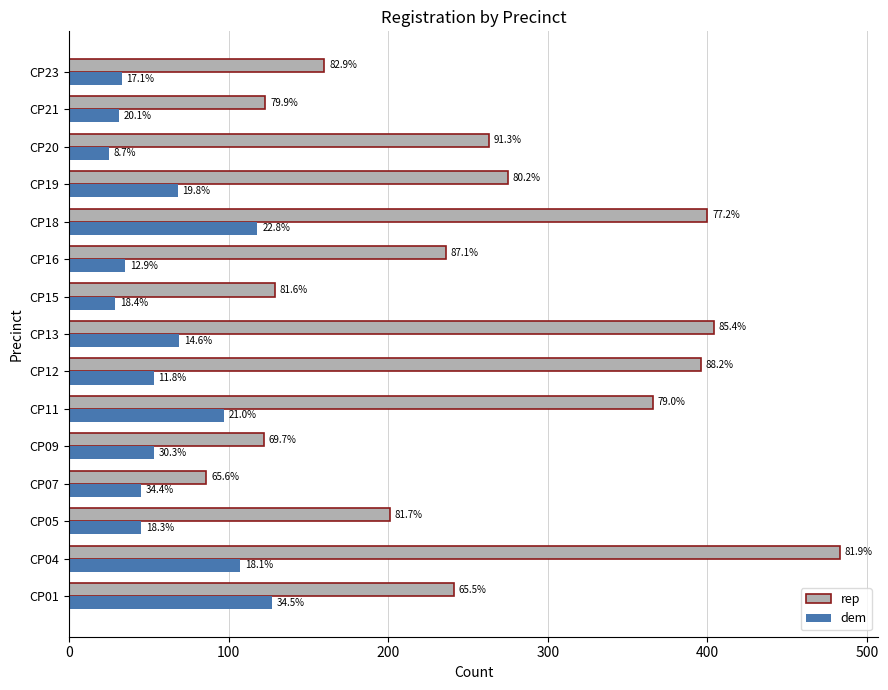

What are all the series names shown in the legend?

rep, dem